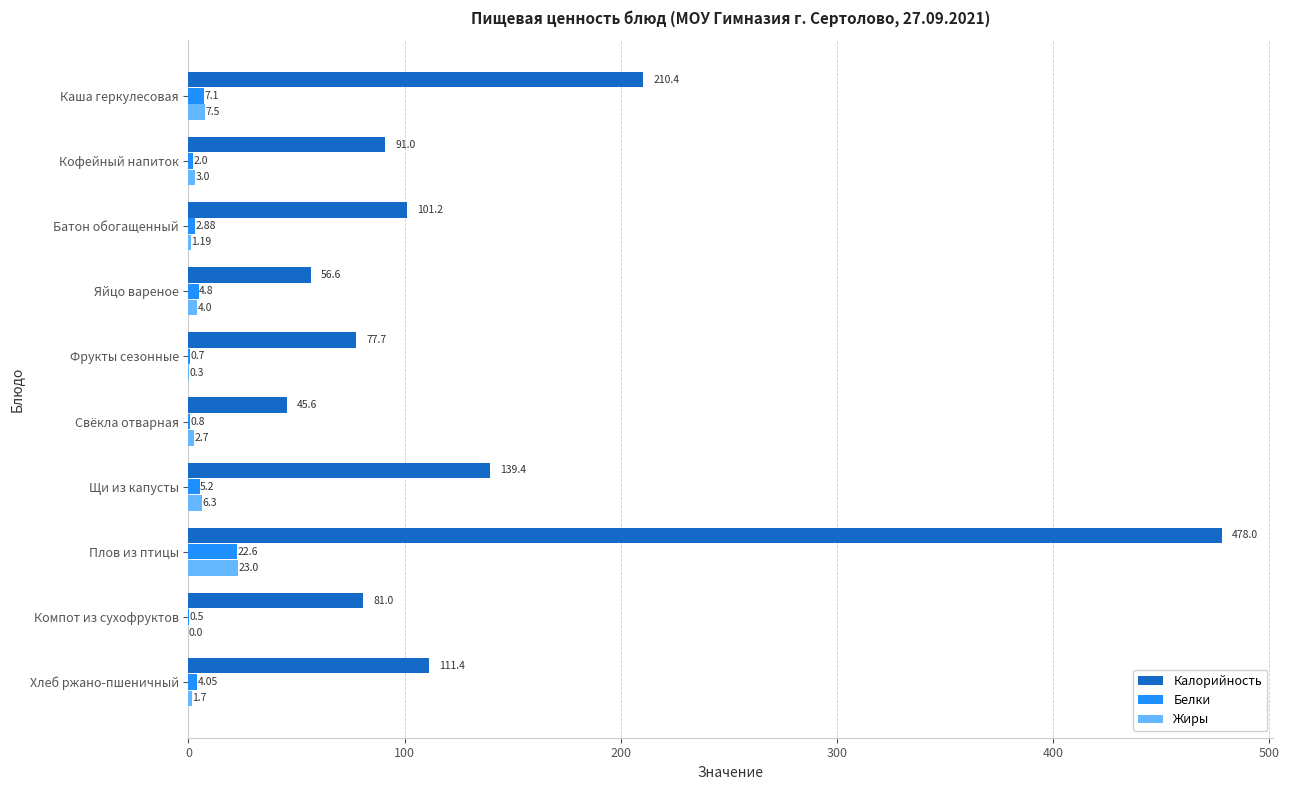

Which series has the largest total across all categories?

Калорийность